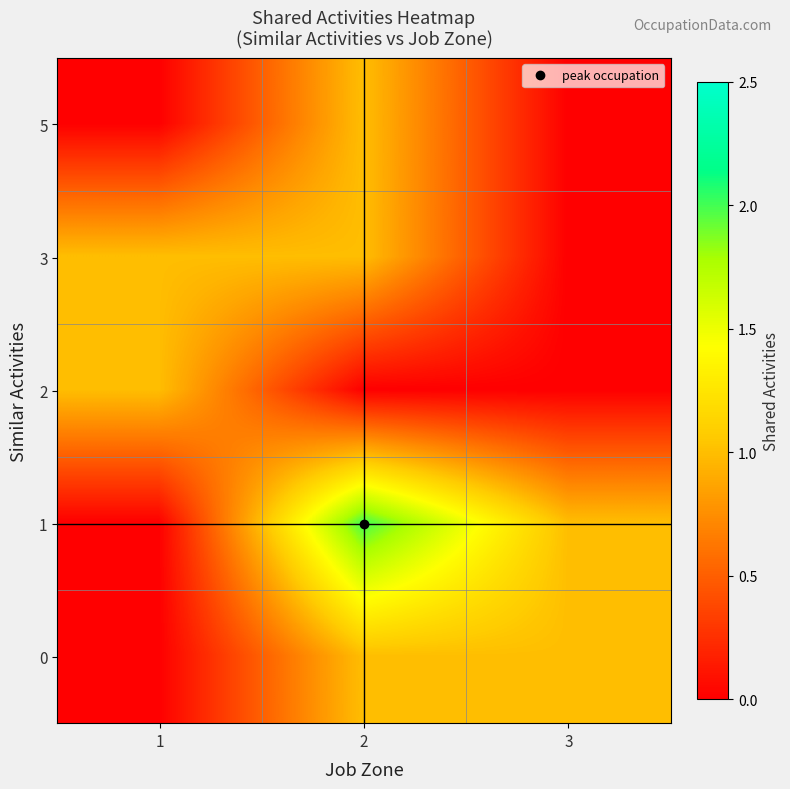

Reading right to left, extract all data points from this chart.

5: 3=0	2=1	1=0
3: 3=0	2=1	1=1
2: 3=0	2=0	1=1
1: 3=1	2=2	1=0
0: 3=1	2=1	1=0